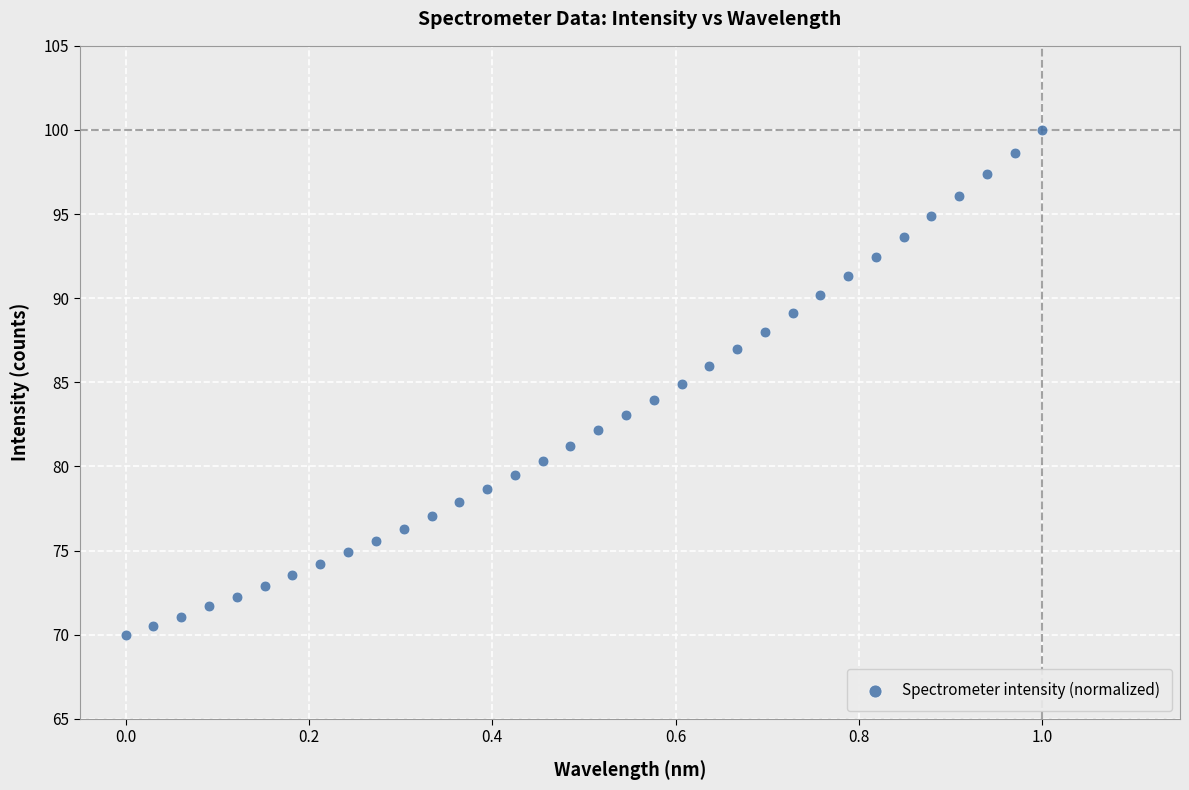

What is the range of X values (max minus min)?

1.0